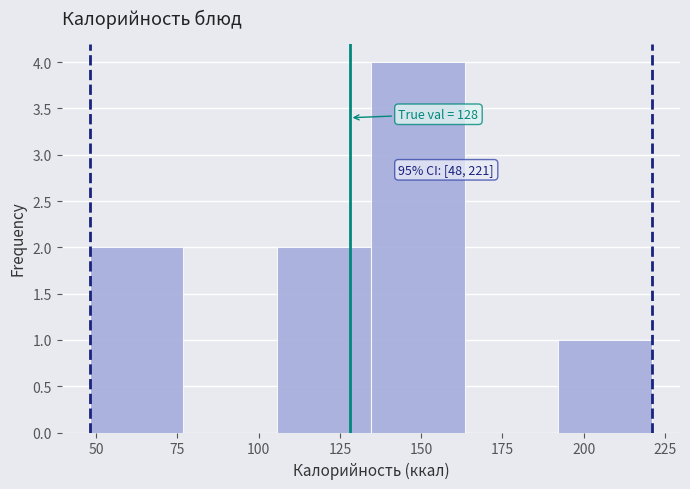

Which range on the x-axis has the tallest bar?

135 to 165